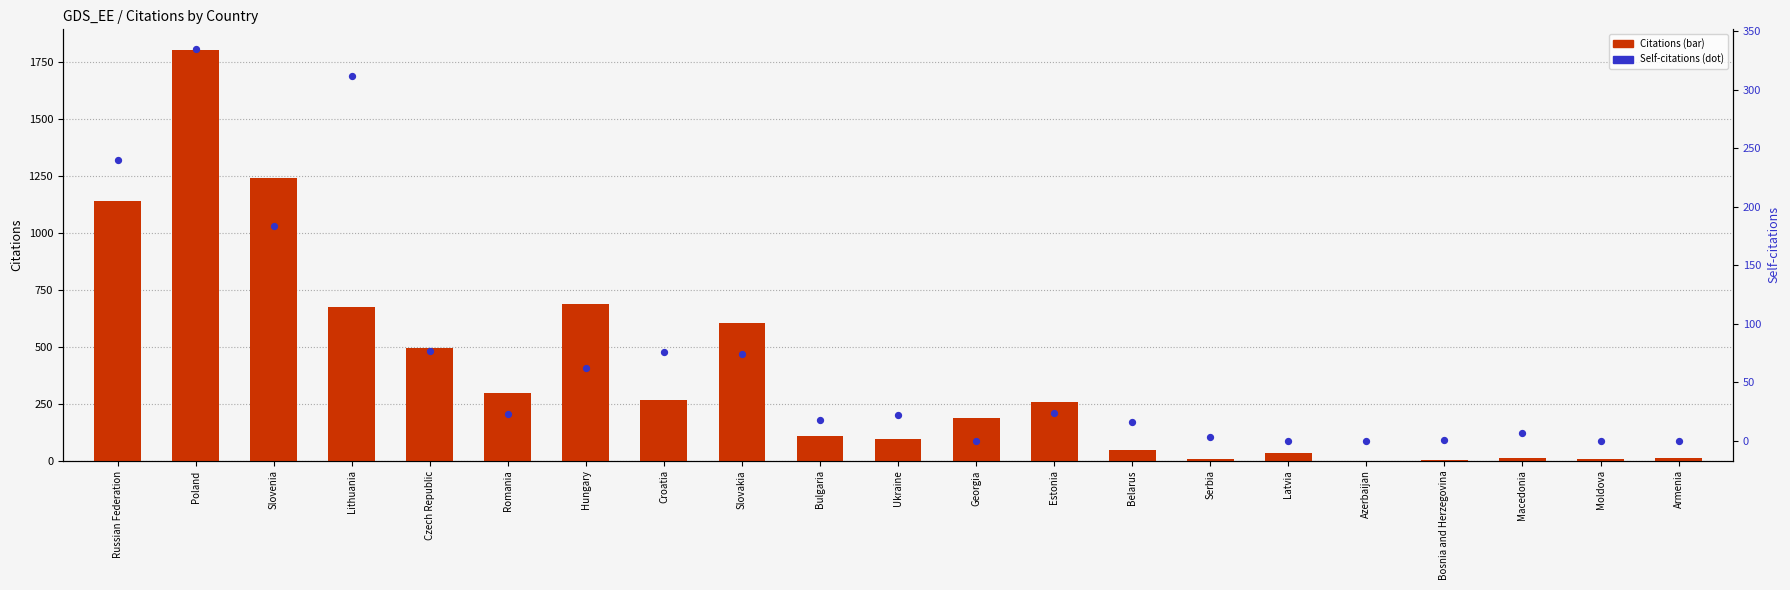

At how many categories does at least one series exceed 1740?

1